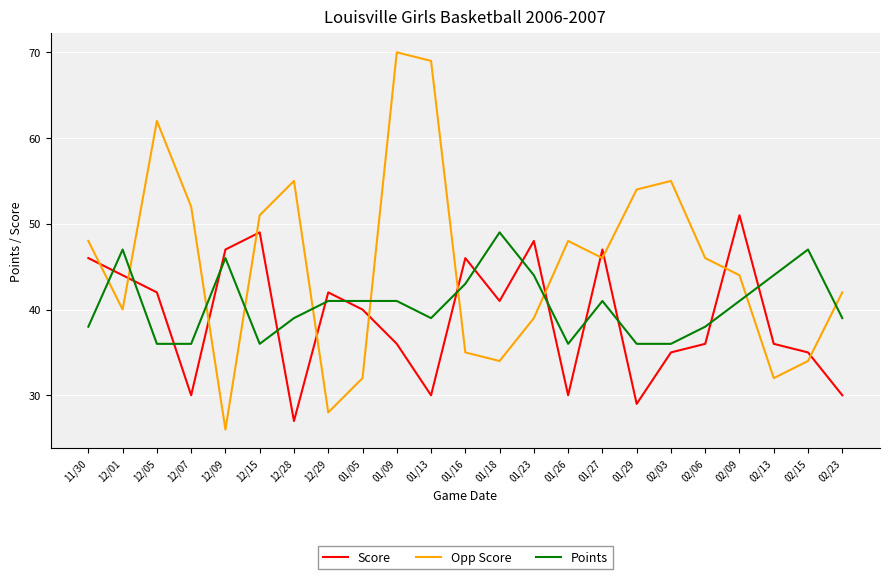

What position from the right is 12/05?

21